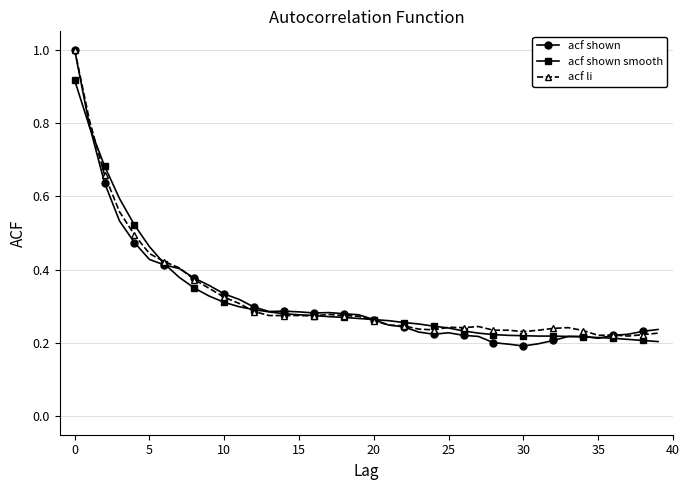

At how many categories does at least one series exceed 0?

40